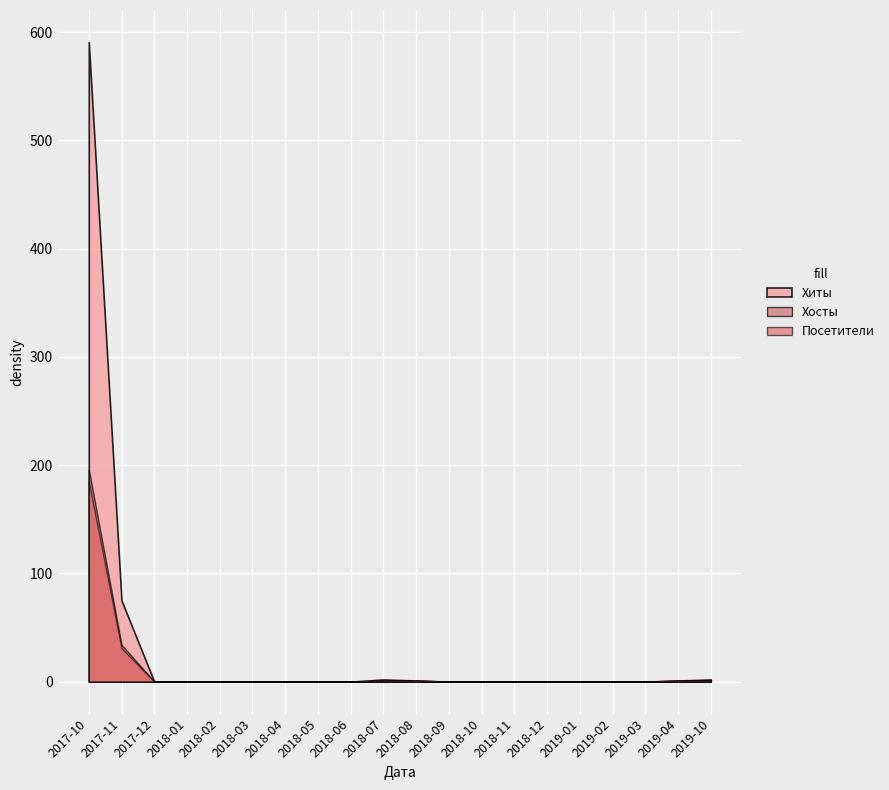

How many series are shown in this chart?

3